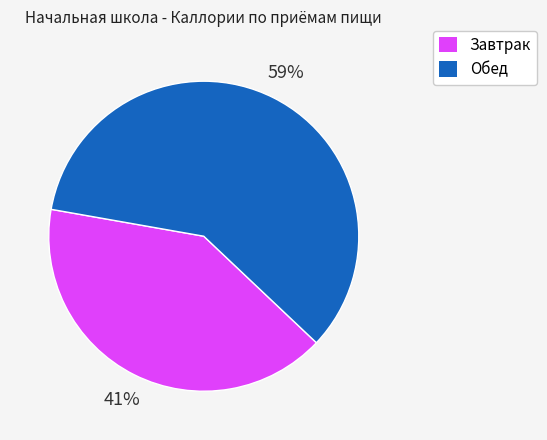

To the nearest percent, what portion does Завтрак represent?

41%